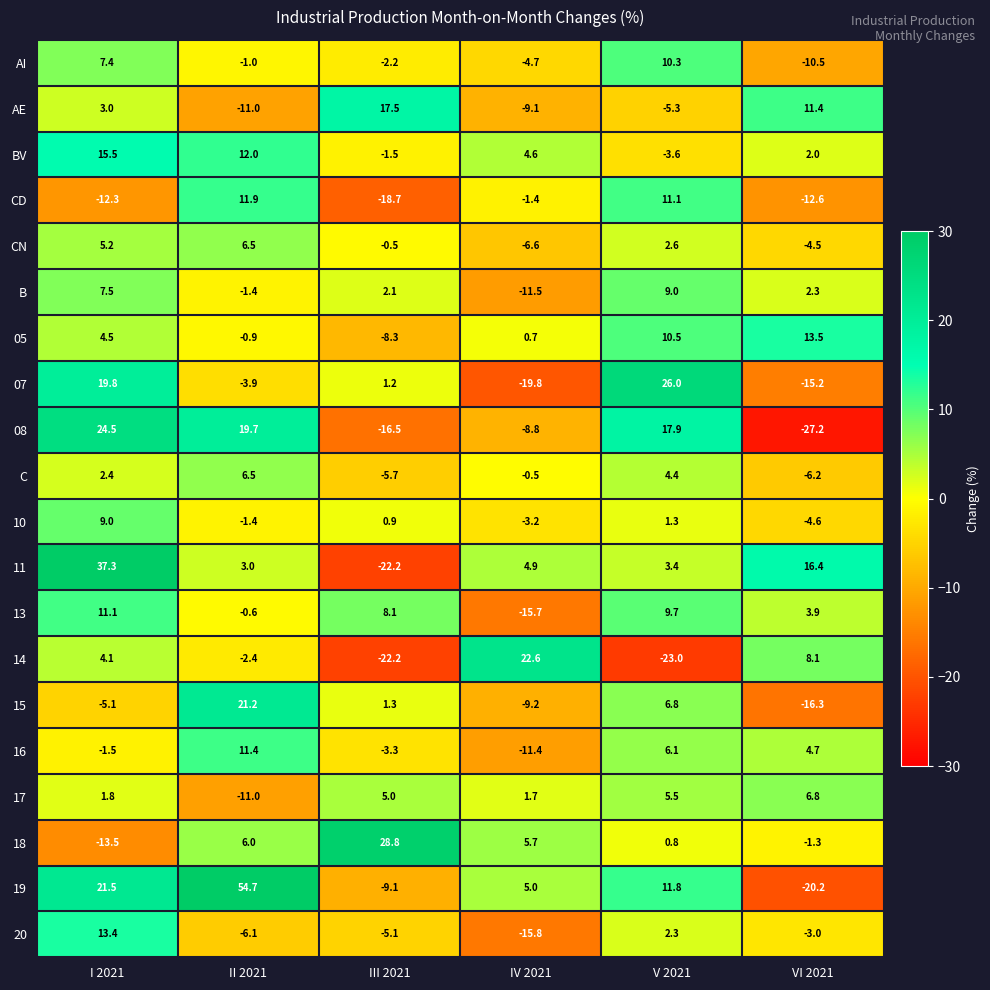

How many negative values does the 15 series have?

3